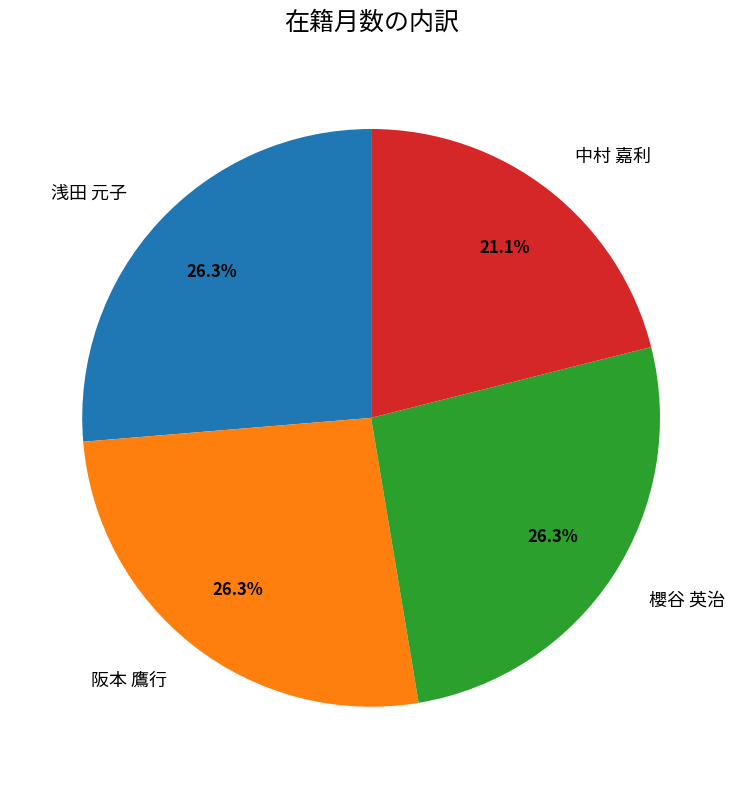

To the nearest percent, what is the difference between the largest and smallest slice percentages?

5%